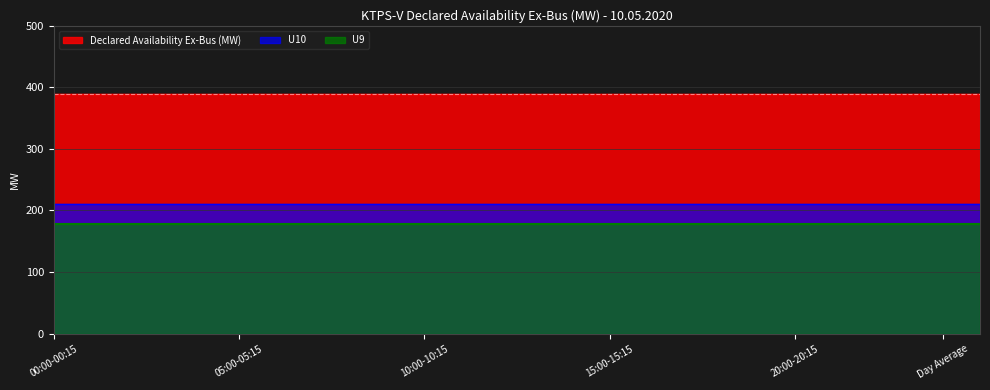

At 15:00-15:15, list the series in order from smallest to largest.

U9, U10, Declared Availability Ex-Bus (MW)